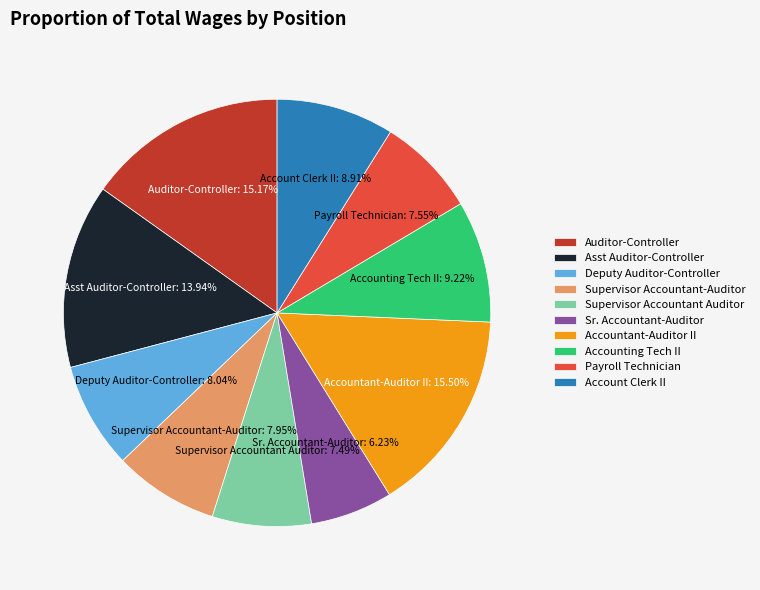

Is there a majority slice in this chart?

No